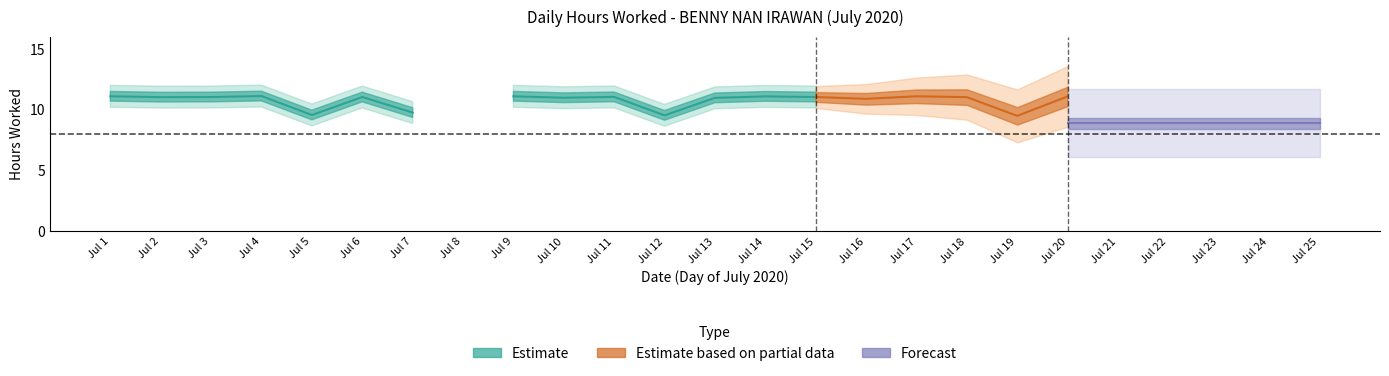

Where does the data first go above 11?

1